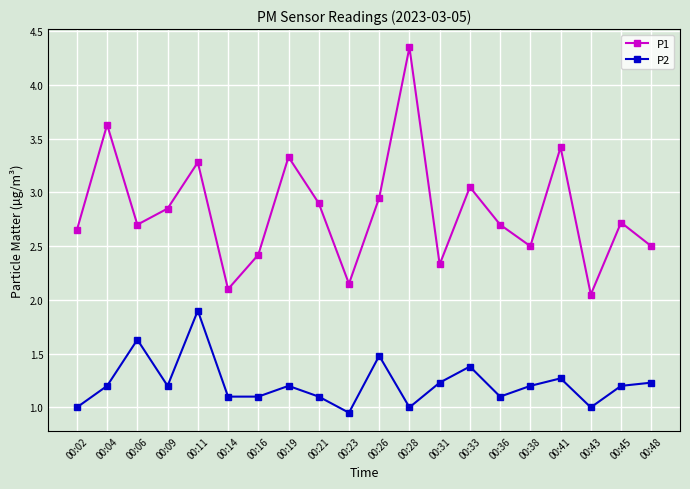

What is the total value across all series at 00:23?

3.1